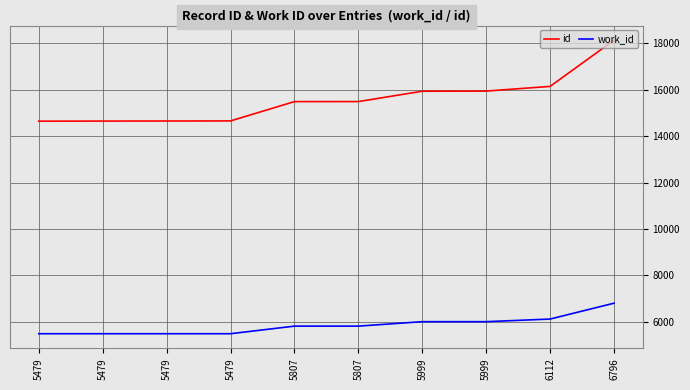

At how many categories does at least one series exceed 13856?

10